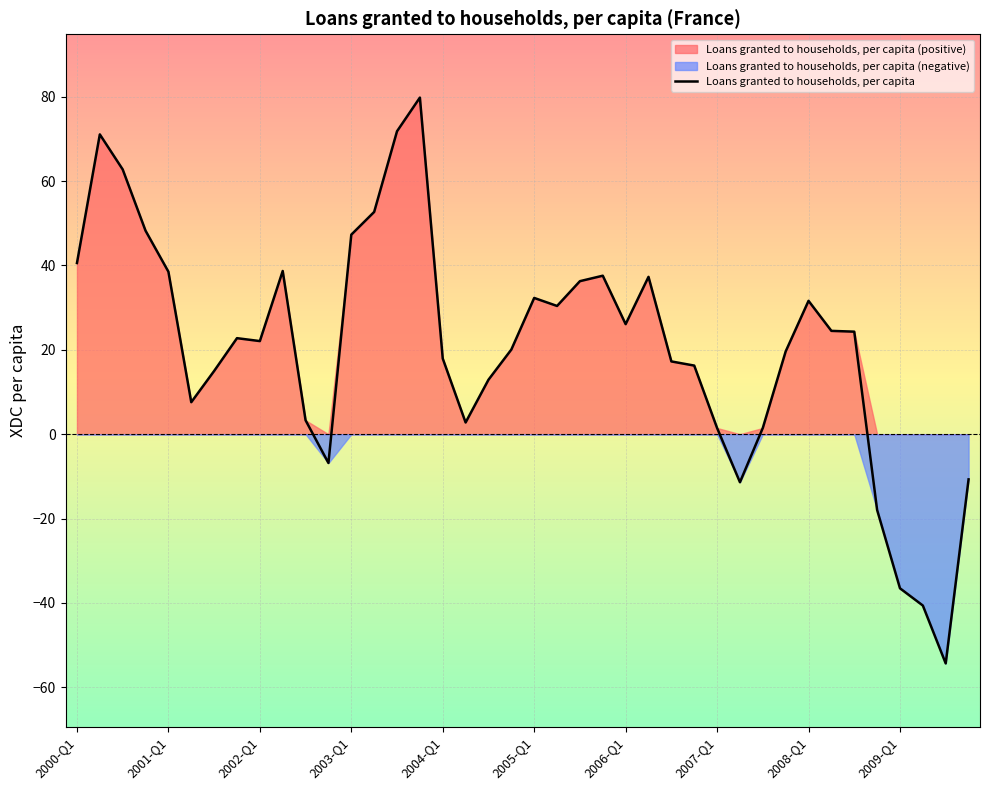

What is the lowest value of the Loans granted to households, per capita series?

-54.3